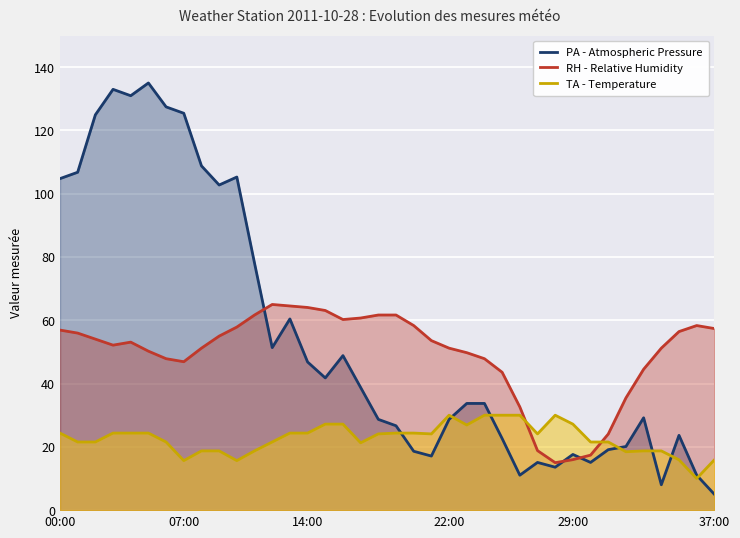

Which series has the largest total across all categories?

PA - Atmospheric Pressure